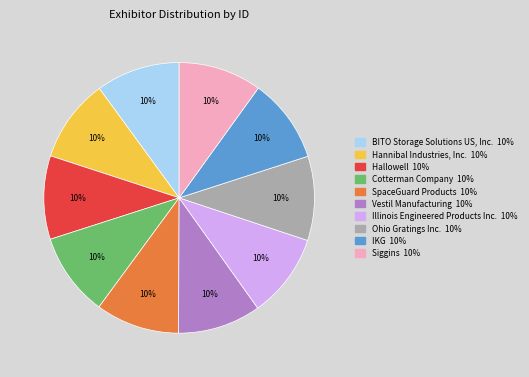

To the nearest percent, what percentage of the pie is SpaceGuard Products?

10%